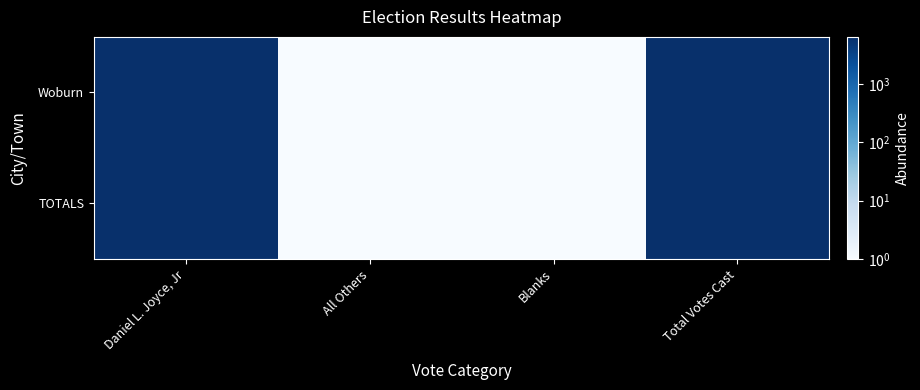

List the series in order of their peak value, highest first.

Woburn, TOTALS